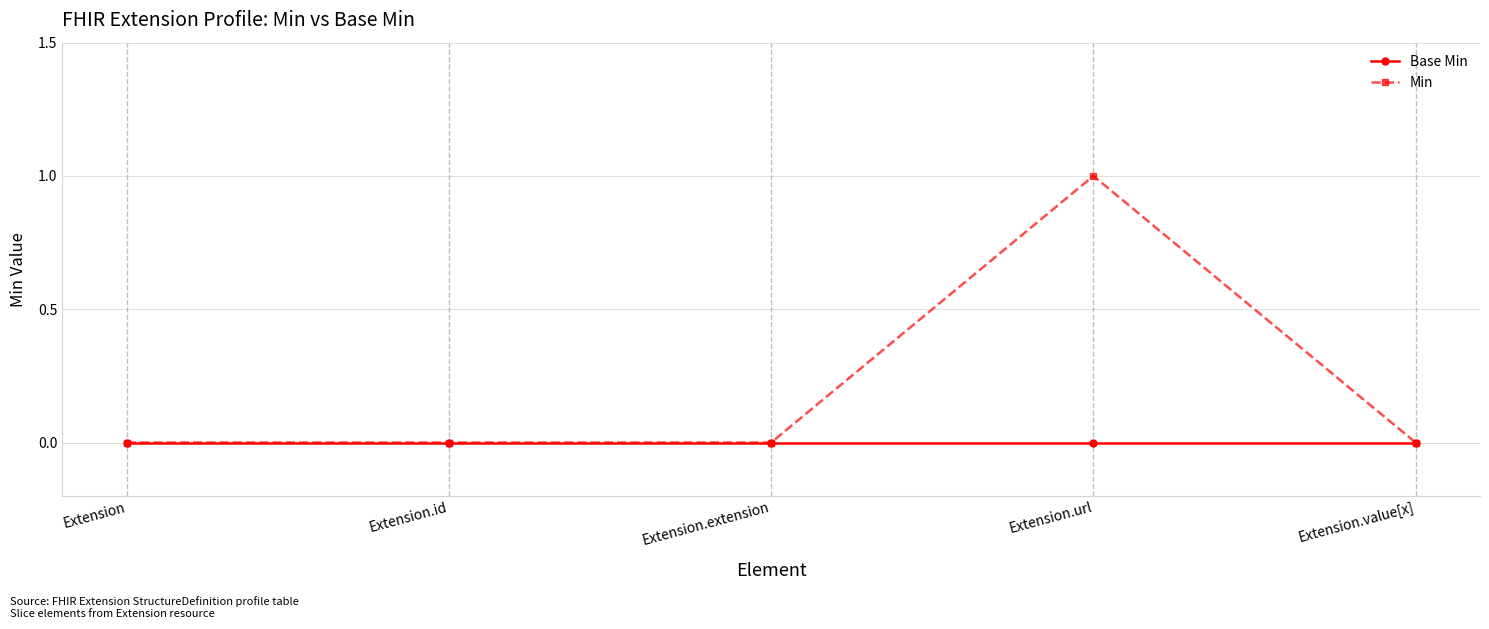

How many data points does each series have?

5